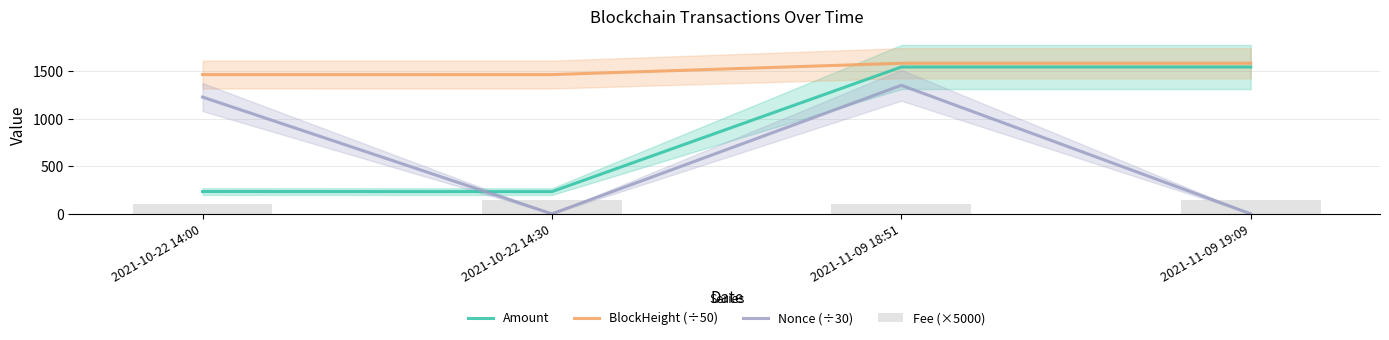

List the labels in order of Fee (×5000) value, largest first.

2021-10-22 14:30, 2021-11-09 19:09, 2021-10-22 14:00, 2021-11-09 18:51